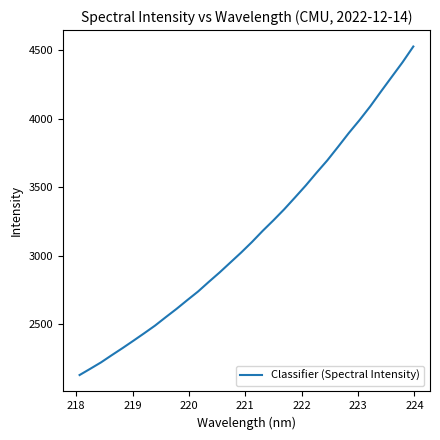

What is the greatest value displayed?

4525.7